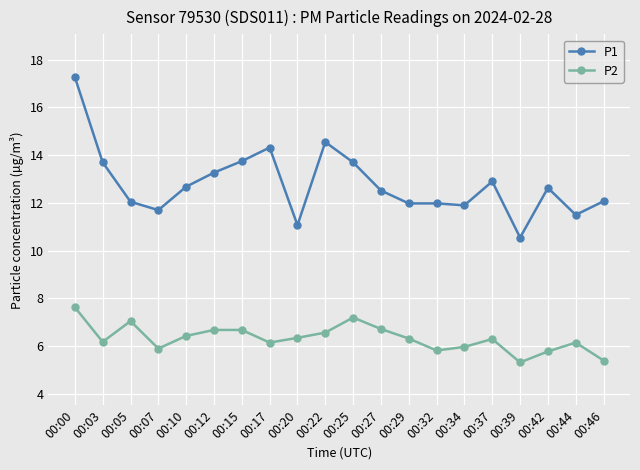

True or false: P1 and P2 intersect in this chart.

False